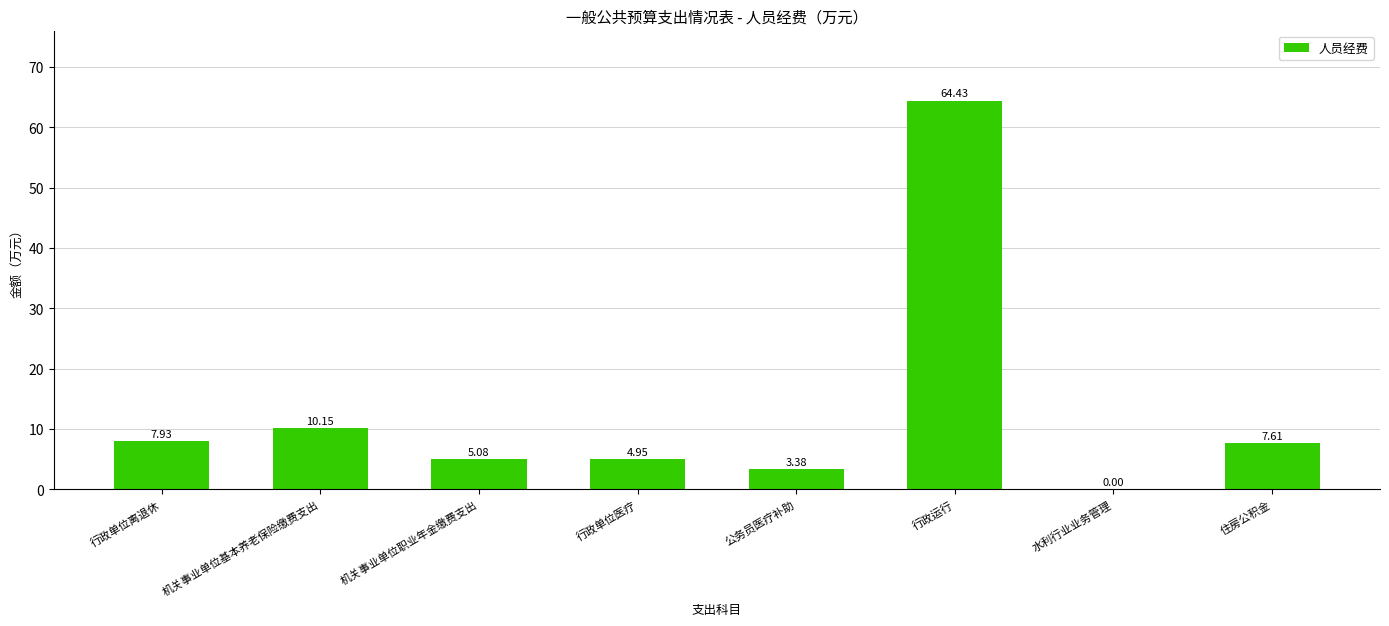

What is the sum of the values at 机关事业单位职业年金缴费支出 and 行政单位离退休?

13.0